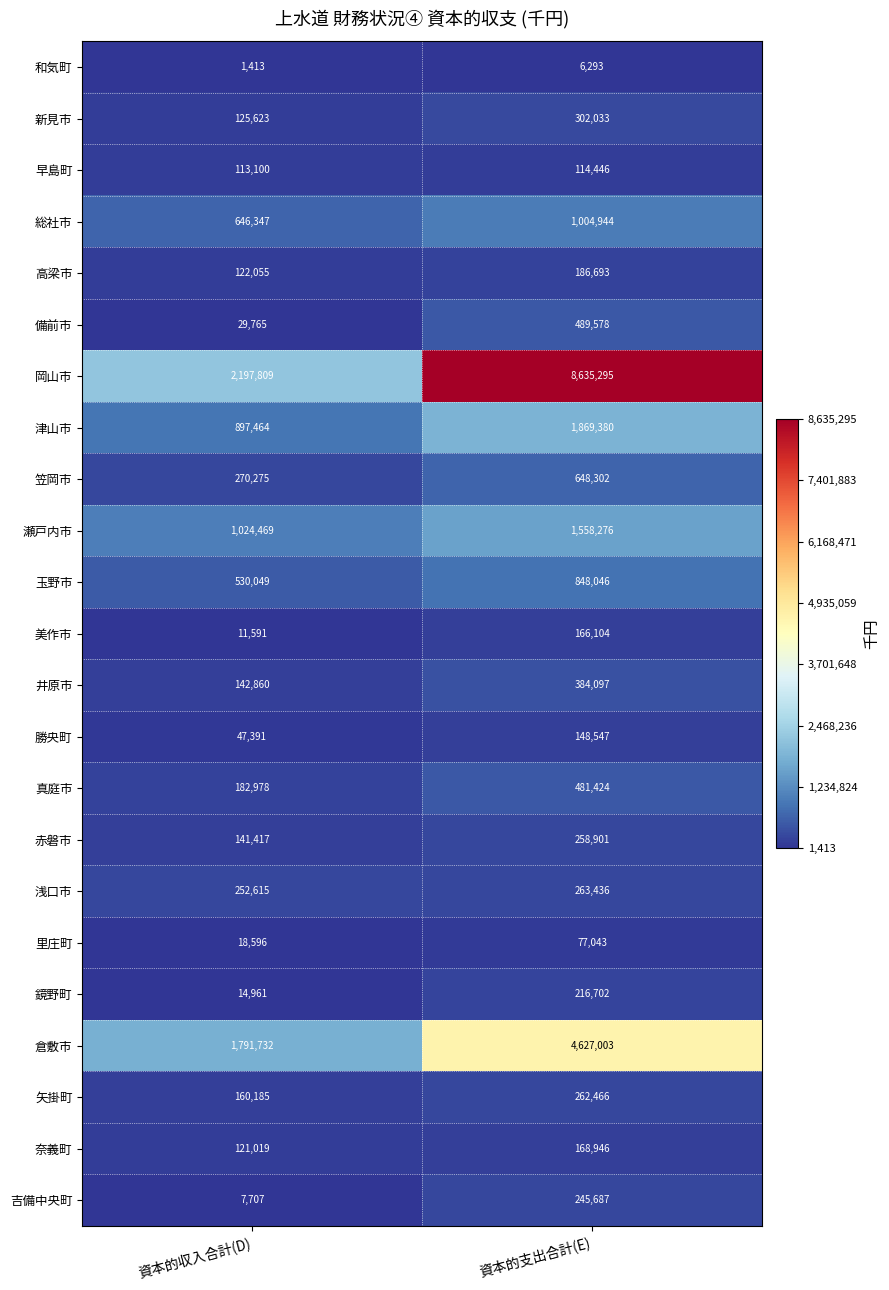

Which label corresponds to the smallest value in the chart?

資本的収入合計(D)